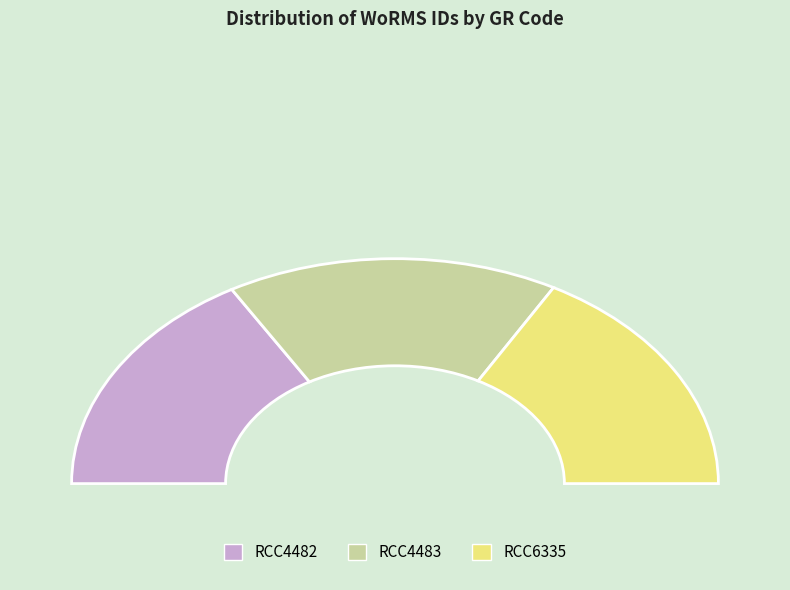

Does RCC4482 represent more than half of the total?

No